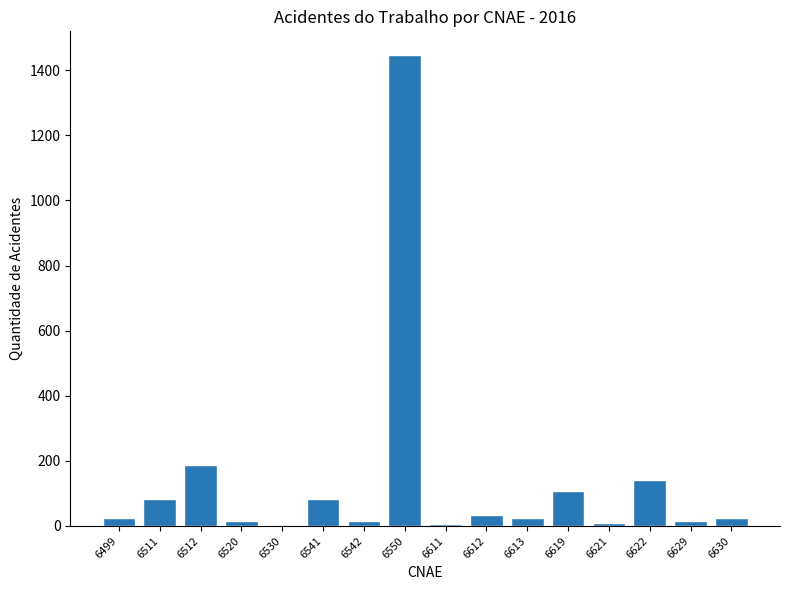

The chart shows a value of 107 at 6619. True or false?

True